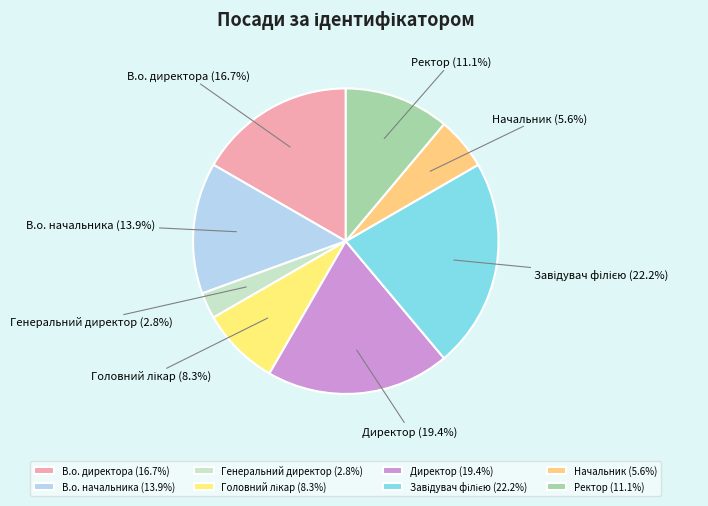

Is there any slice that represents more than half of the pie?

No